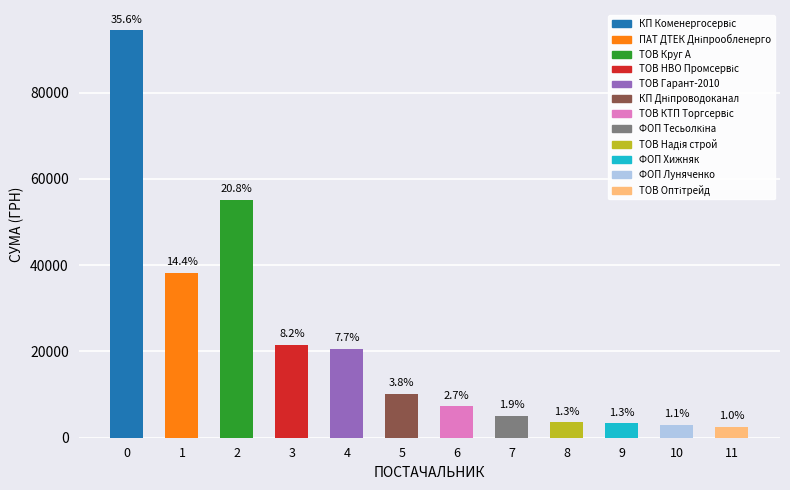

Reading left to right, extract all data points from this chart.

94409.1	38267.8	55139.7	21605.0	20520.6	10105.5	7277.4	5050.0	3566.8	3320.0	3000.0	2597.4